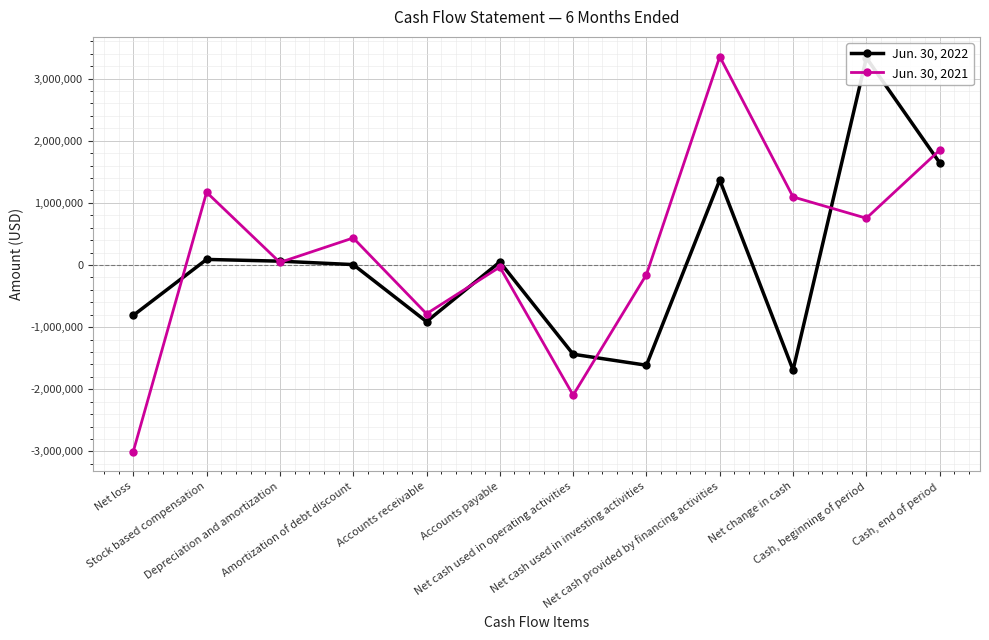

True or false: Jun. 30, 2022 has more than 1 points higher than both neighbors.

True